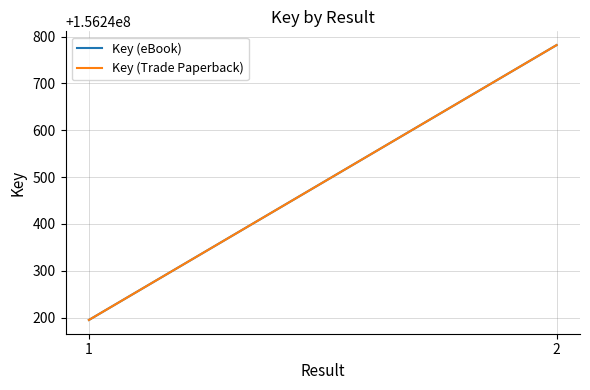

Between 1 and 2, which is larger?

2